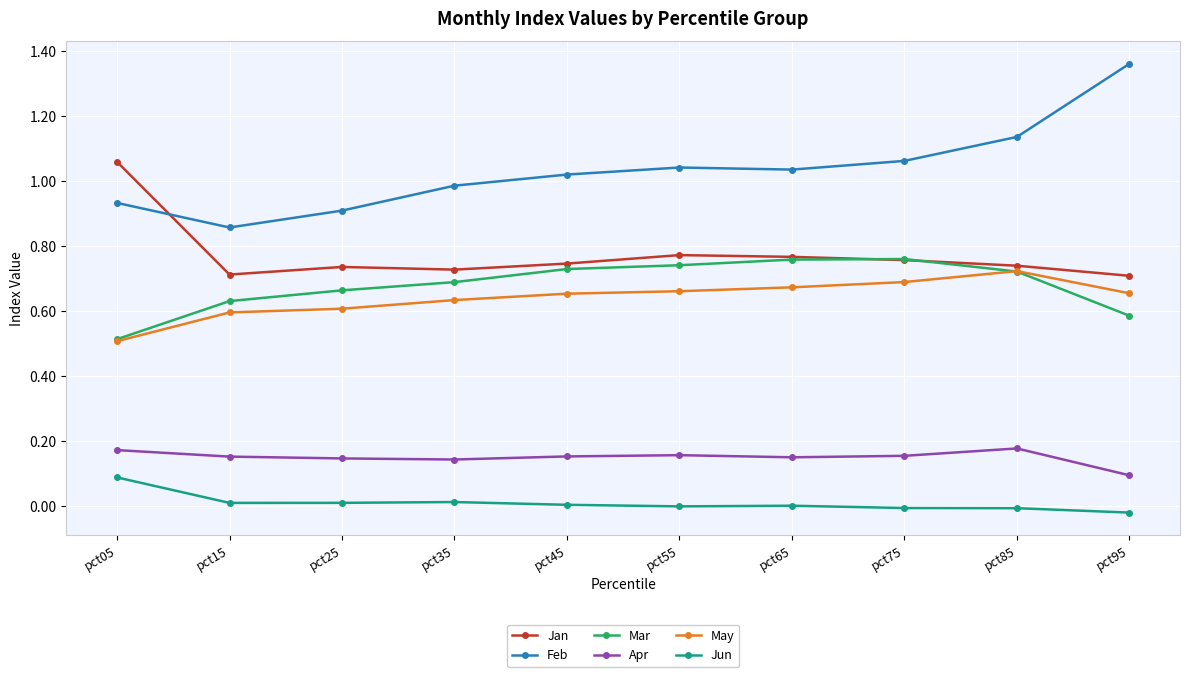

True or false: Mar and Apr intersect in this chart.

False